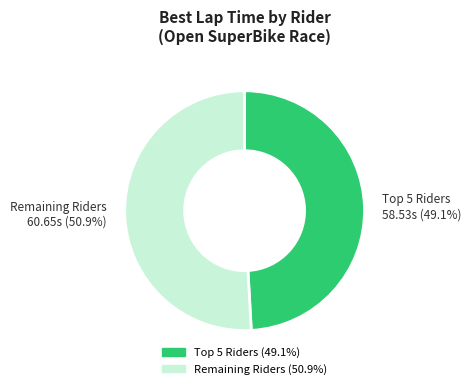

How many slices are in this pie chart?

2